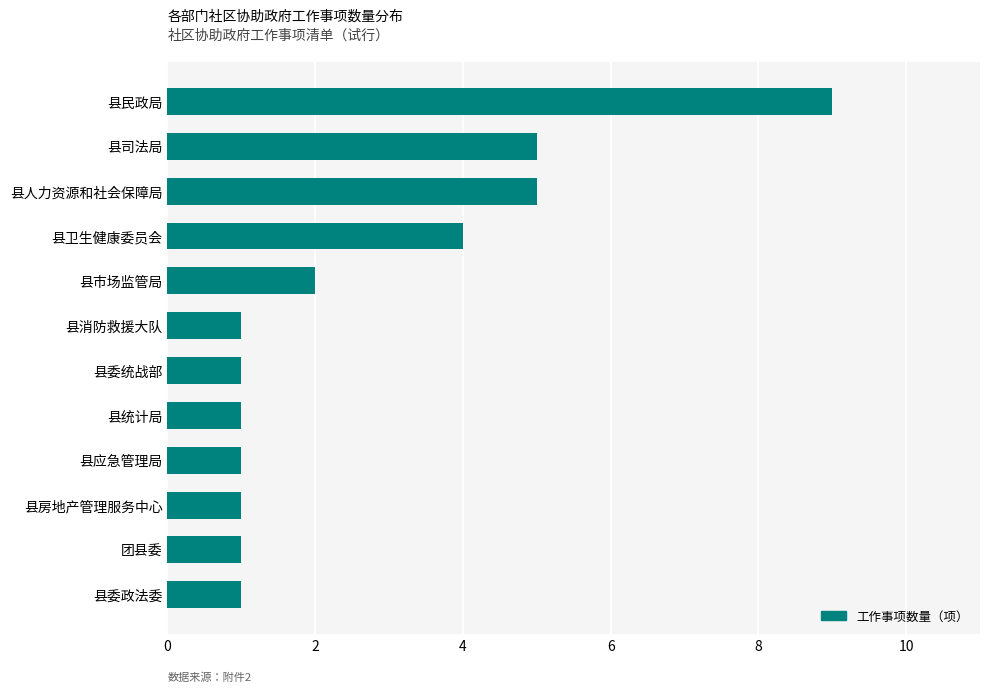

What is the smallest value displayed?

1